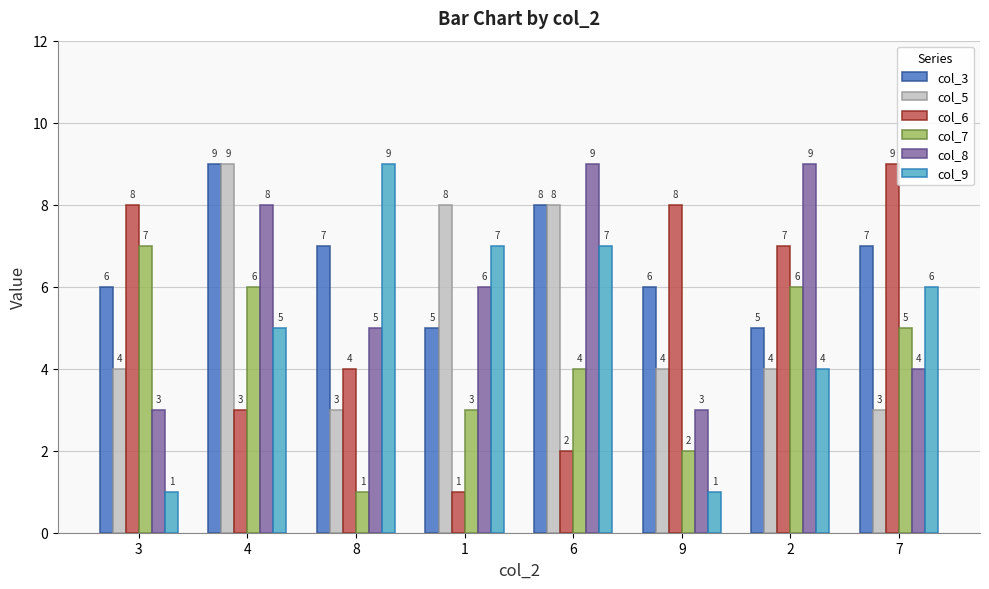

How many groups of bars are there?

8